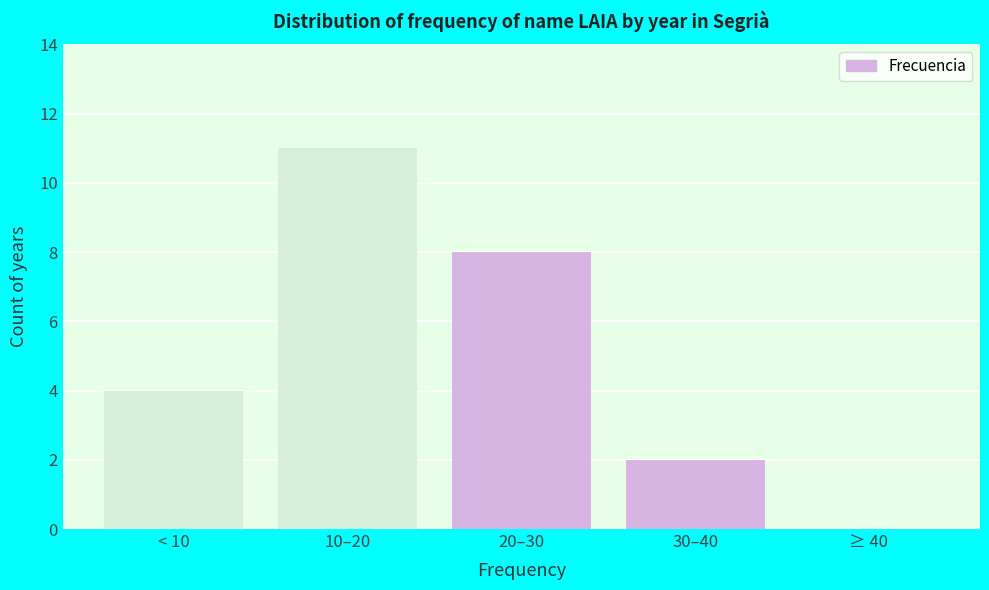

Reading right to left, list all the values displayed in this chart.

≥ 40=0	30–40=2	20–30=8	10–20=11	< 10=4